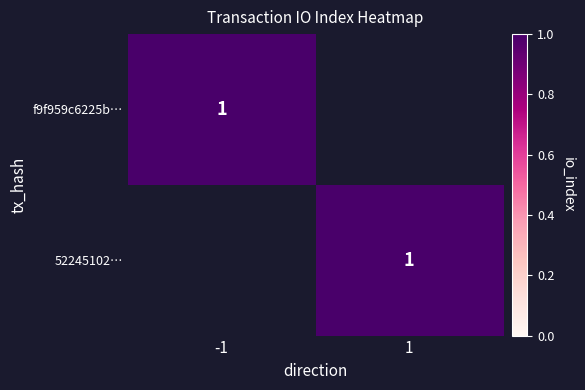

Is the value of f9f959c6225bce81daf85bdb779fd4bd31a365a at 0 greater than the value of 522451026adc95d4b3d60cb124ba8675bedeb63 at 0?

No